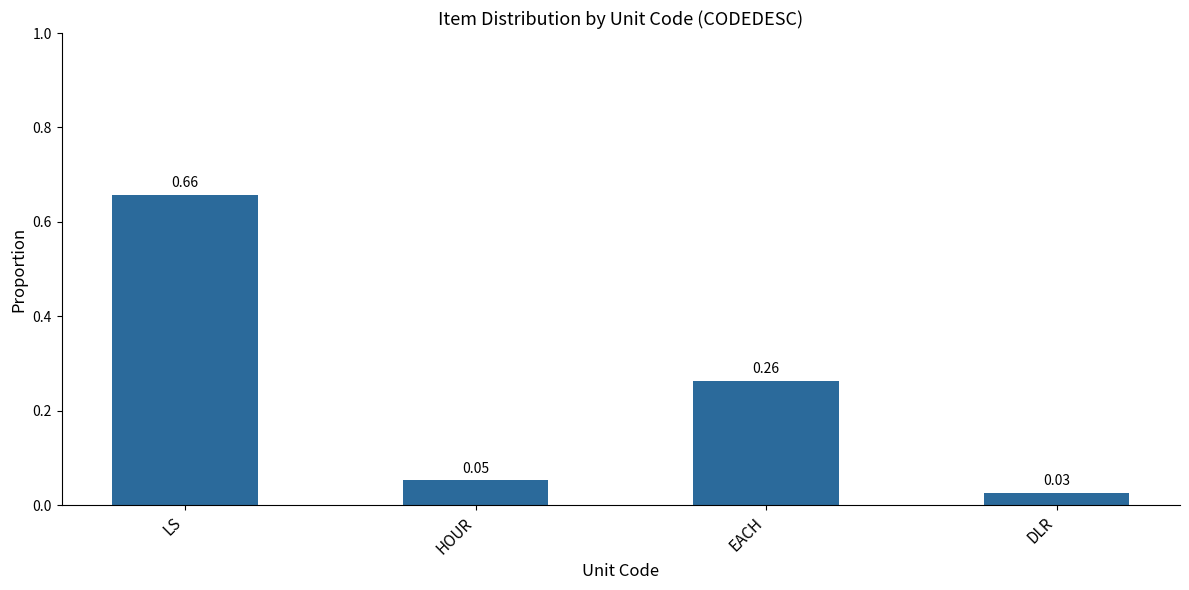

Are the bars horizontal?

No